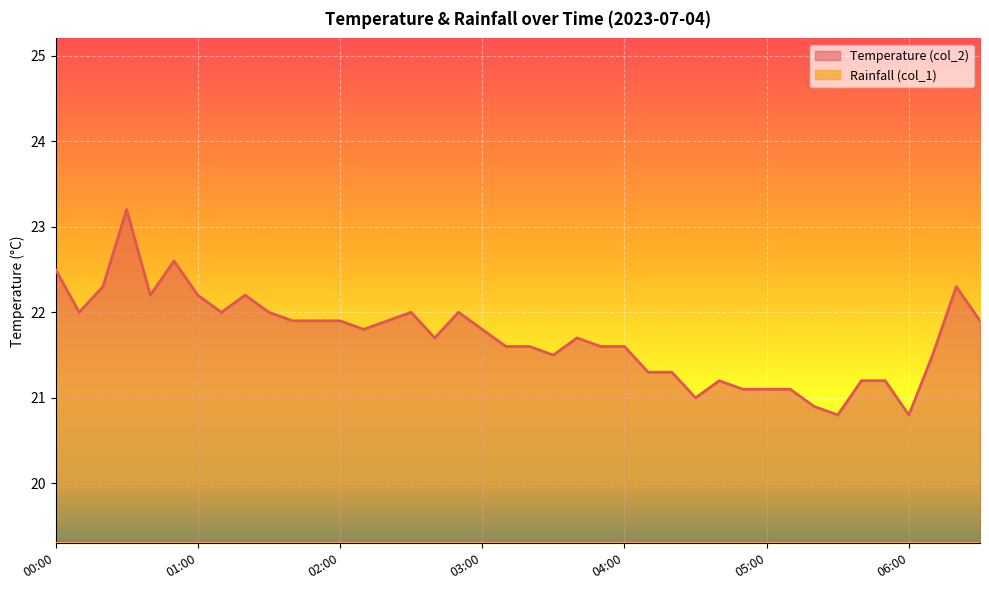

How many points are higher than both their immediate neighbors (excluding endpoints)?

8